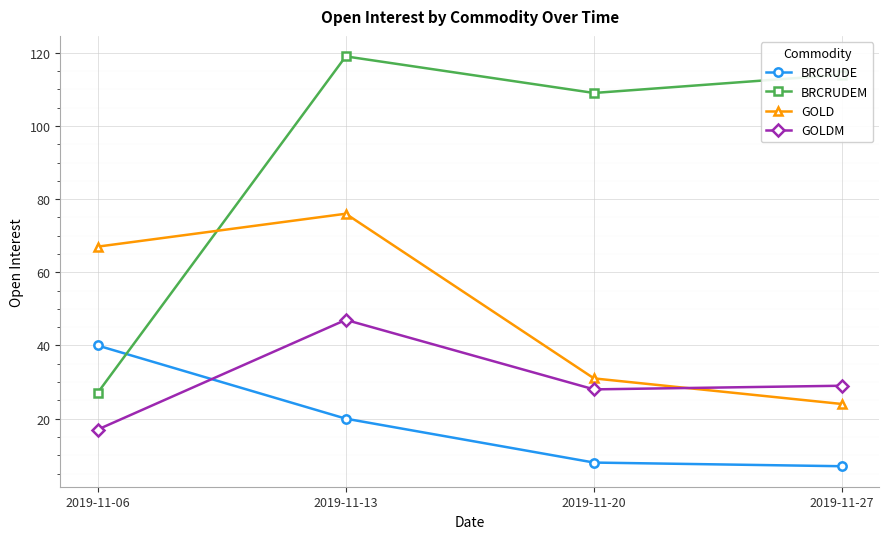

How many categories are shown in the chart?

4